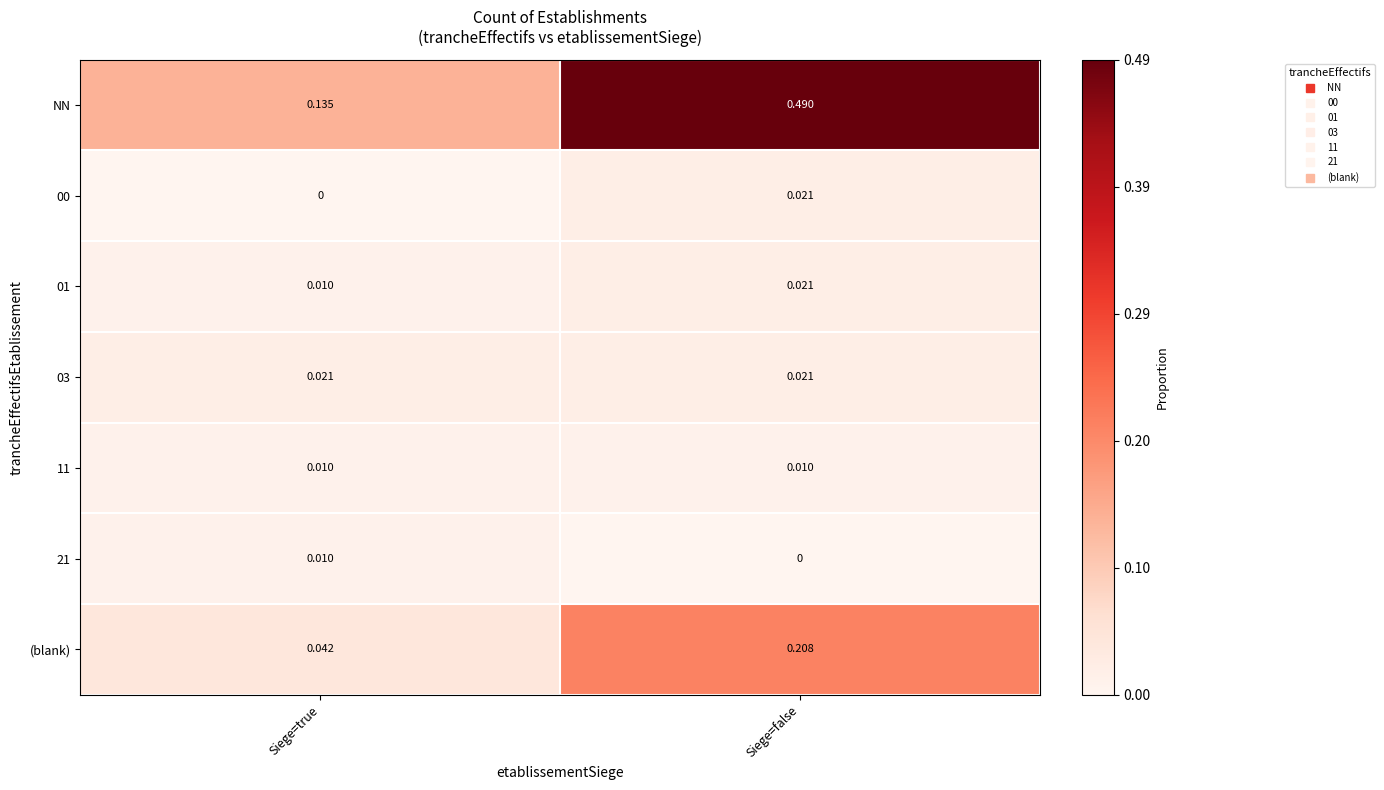

At which category is the sum across all series the highest?

Siege=false